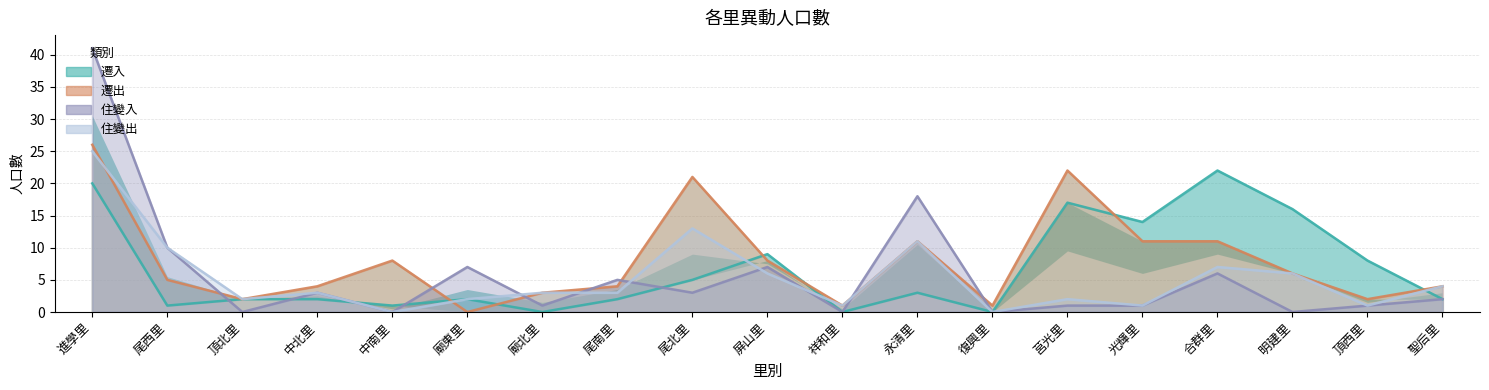

What position from the right is 進學里?

19